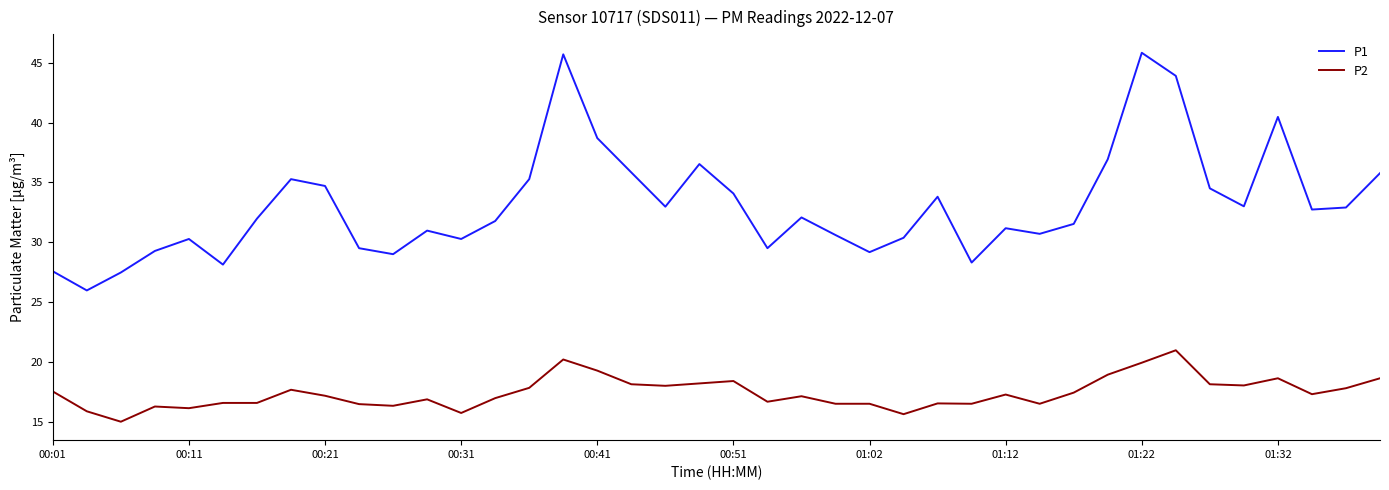

True or false: P1 and P2 cross at least once.

False